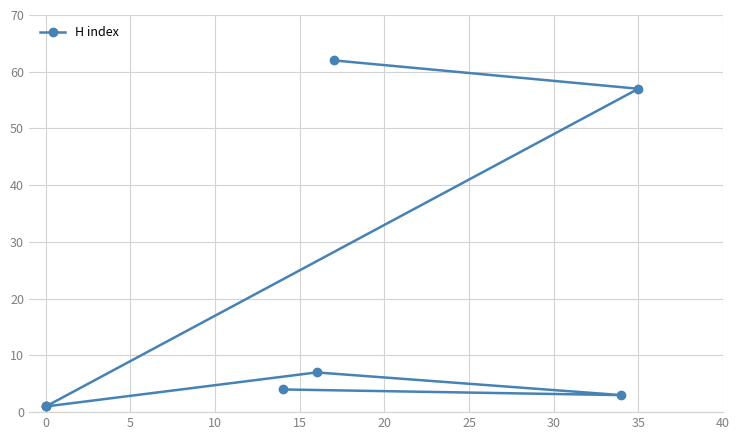

How many lines are shown in the chart?

1